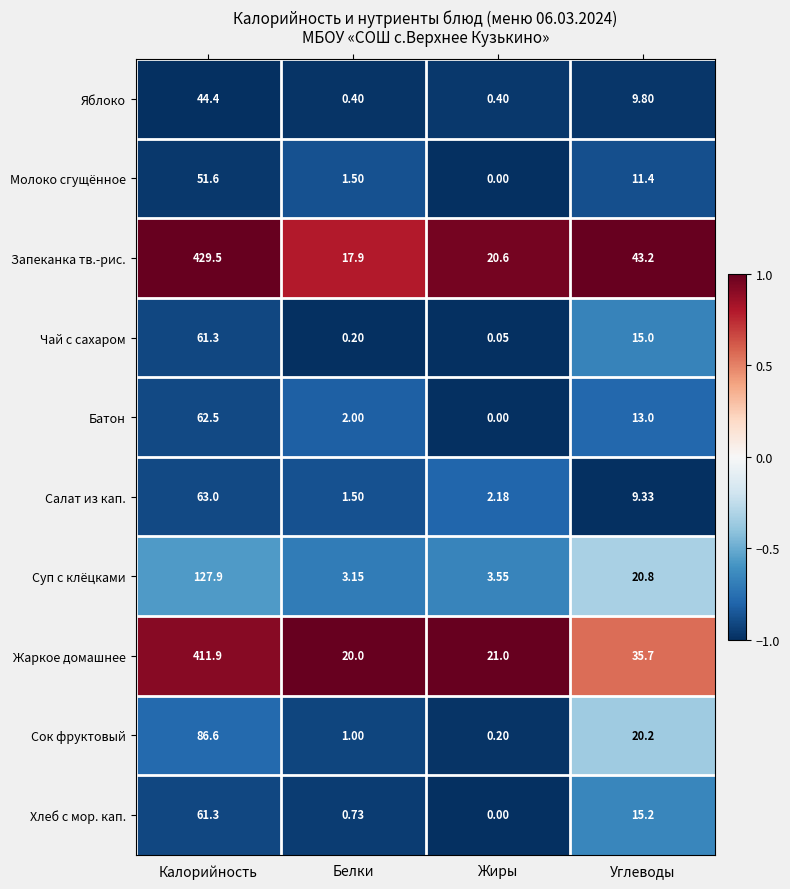

Which category has the lowest value in the Жаркое домашнее series?

Белки